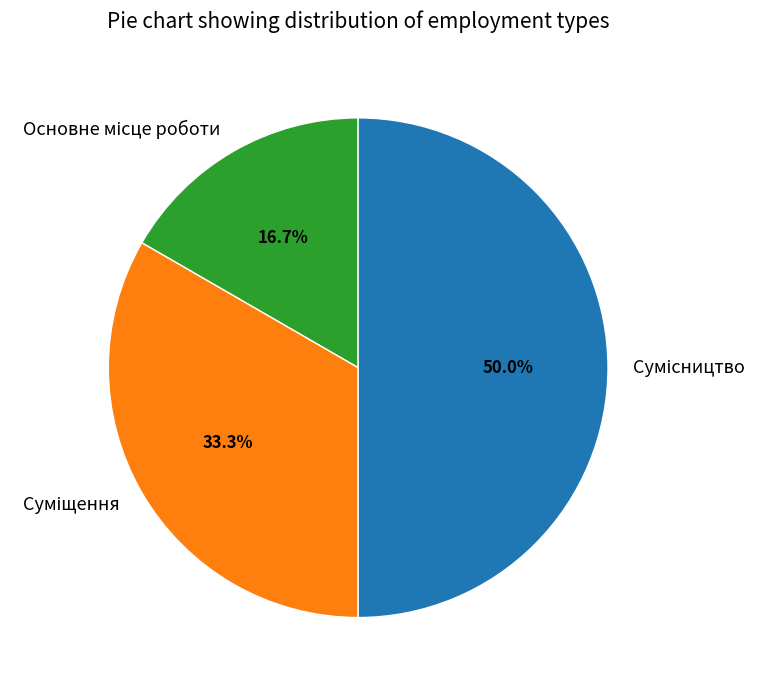

Which category has the biggest portion of the pie?

Сумісництво